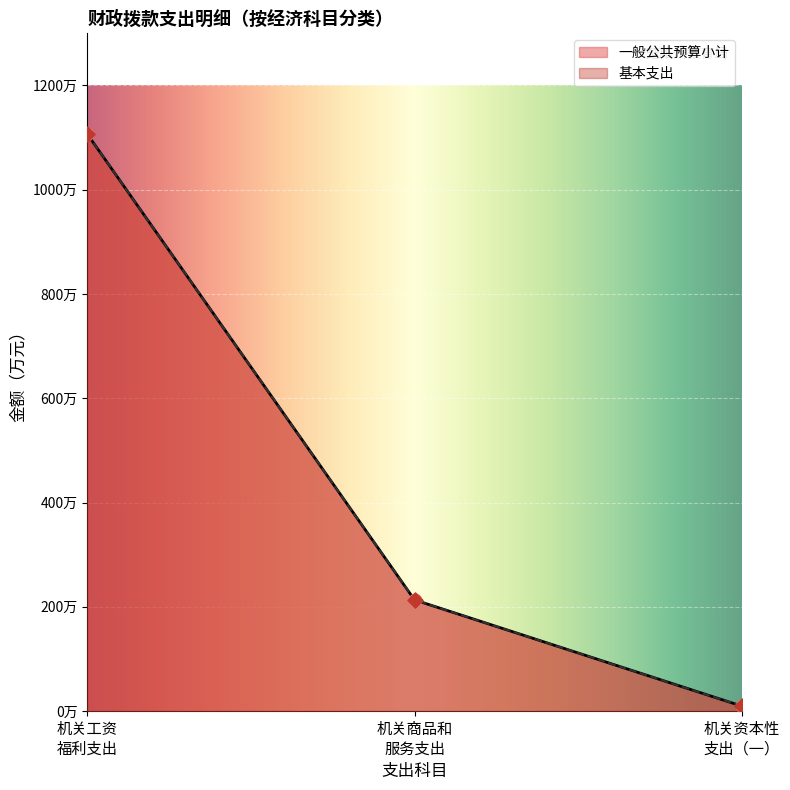

At which category is the sum across all series the highest?

机关工资福利支出